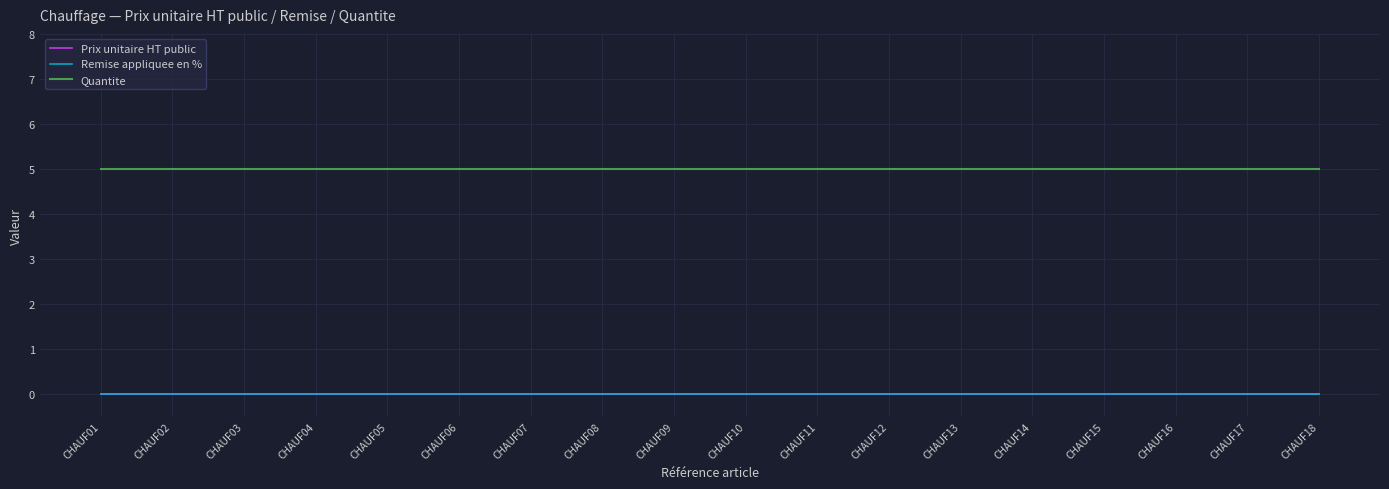

Reading right to left, list all the values displayed in this chart.

Prix unitaire HT public: 0	0	0	0	0	0	0	0	0	0	0	0	0	0	0	0	0	0
Remise appliquee en %: 0	0	0	0	0	0	0	0	0	0	0	0	0	0	0	0	0	0
Quantite: 5	5	5	5	5	5	5	5	5	5	5	5	5	5	5	5	5	5